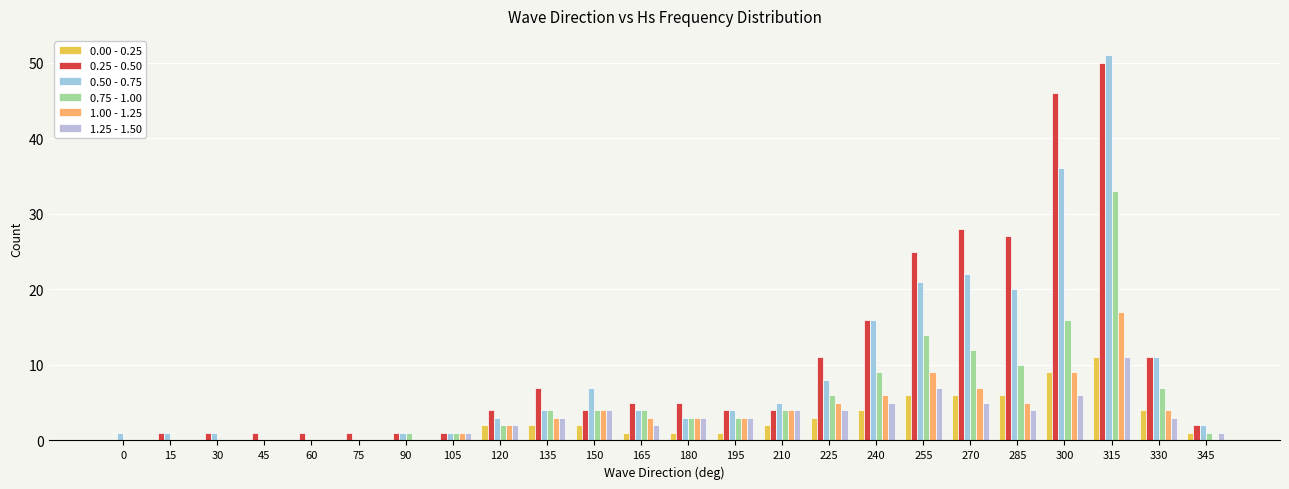

Is the value of 0.50 - 0.75 at 195 greater than the value of 1.25 - 1.50 at 120?

Yes